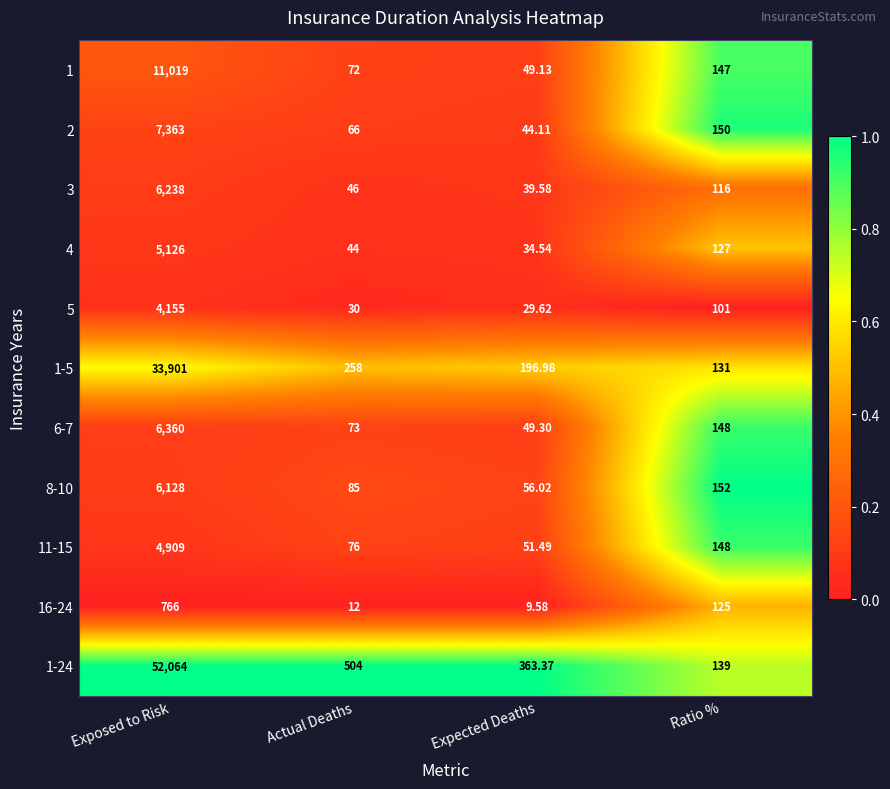

Which label corresponds to the largest value in the chart?

Exposed to Risk